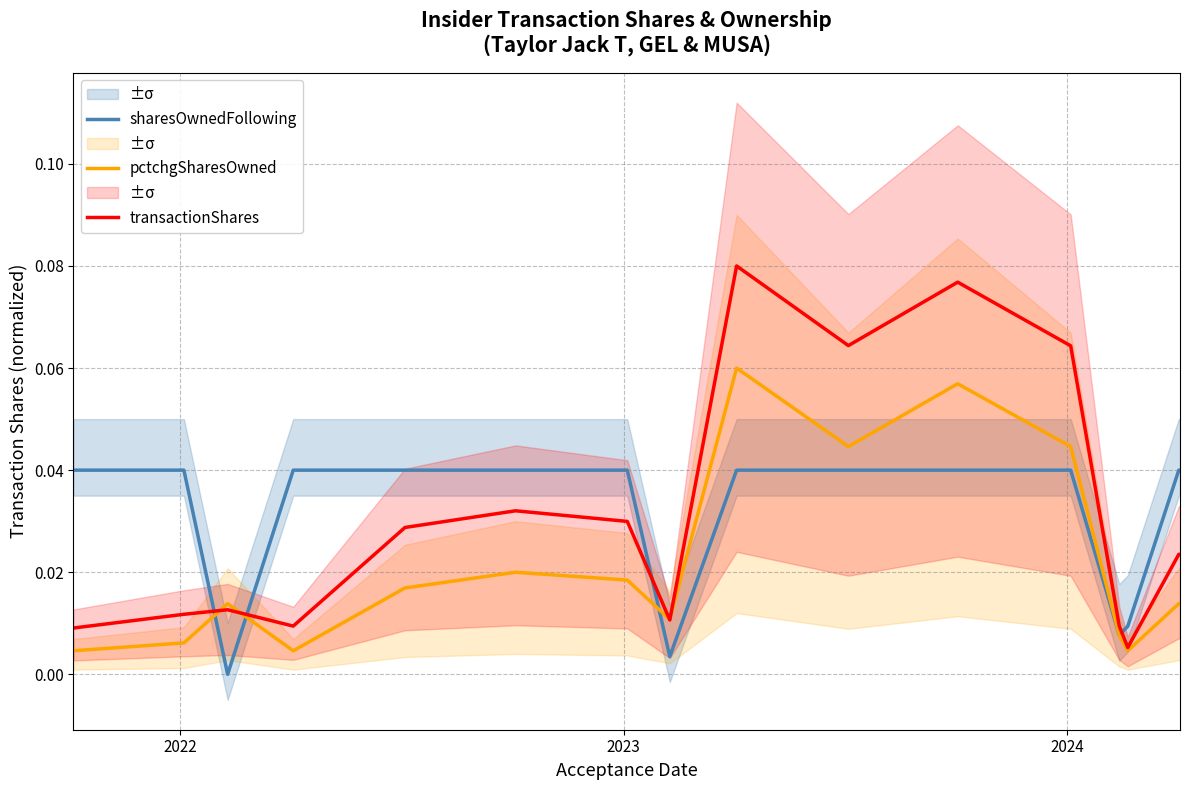

How many values in sharesOwnedFollowing are above zero?

15